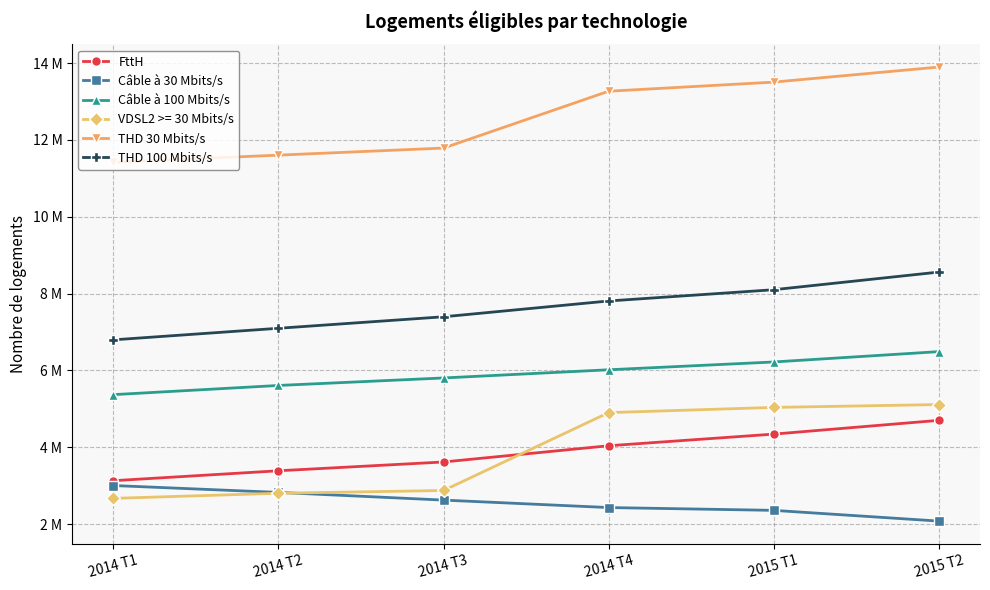

Is it true that Câble à 100 Mbits/s equals 1604095 at 2015 T1?

False